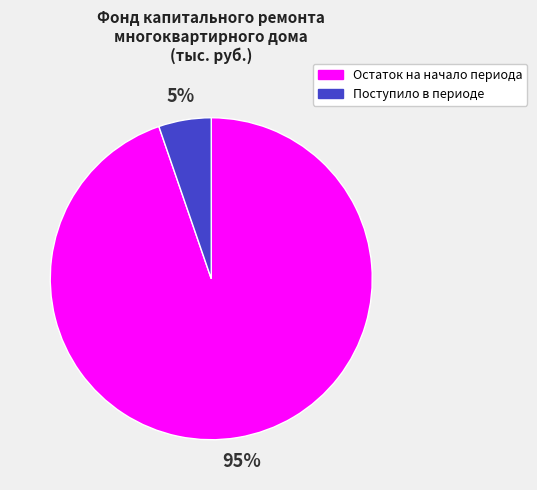

Is there any slice that represents more than half of the pie?

Yes